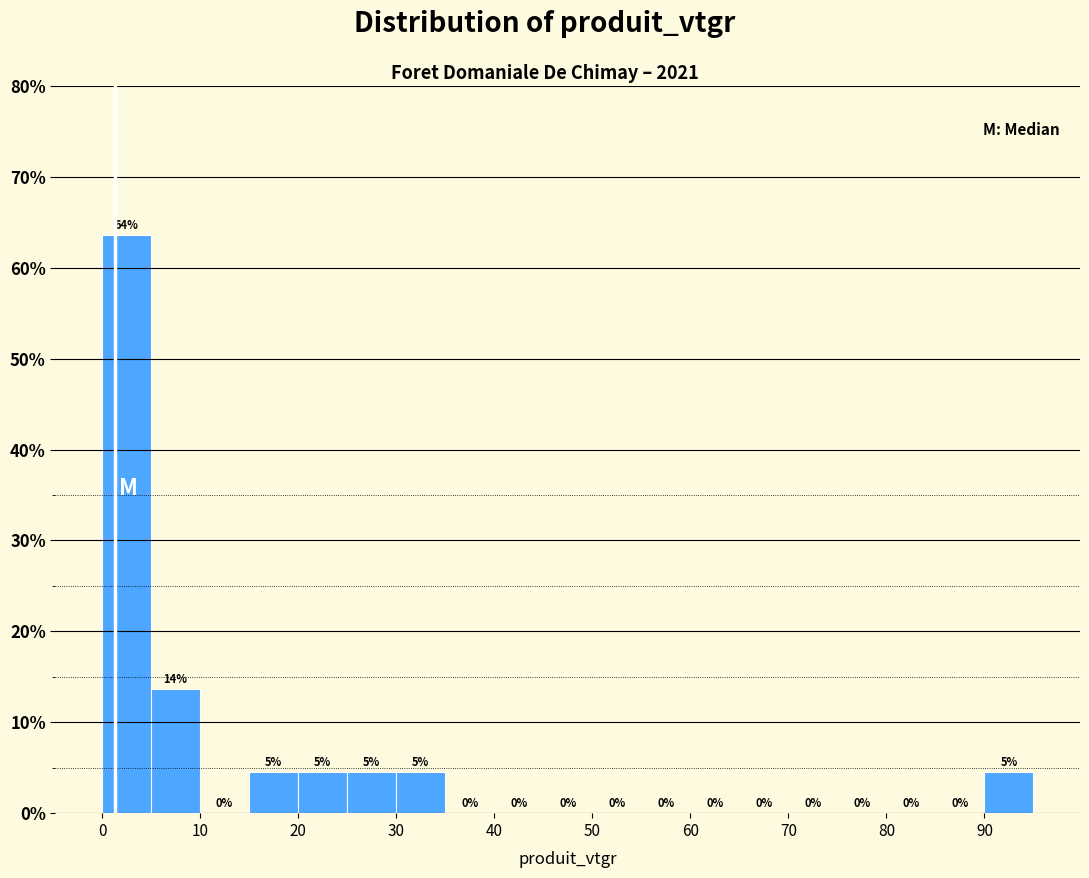

Which range on the x-axis has the tallest bar?

0 to 5